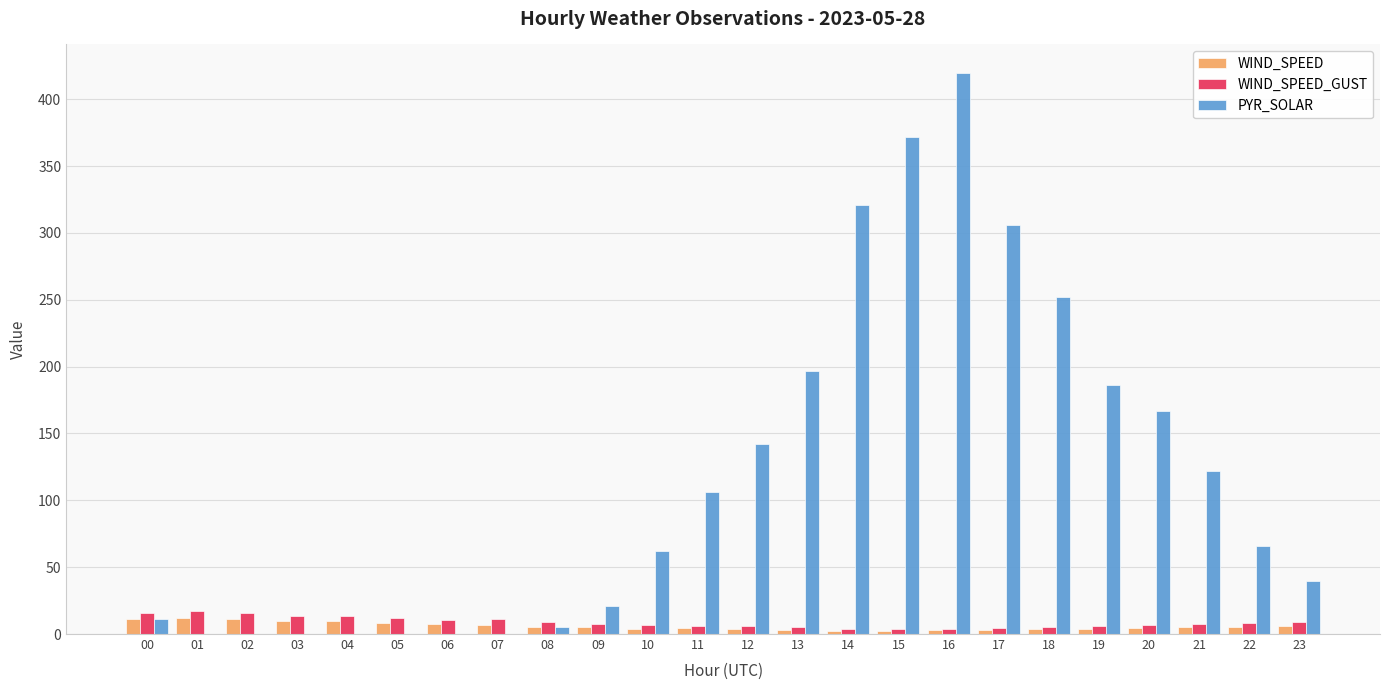

What is the sum of all WIND_SPEED_GUST values?

208.2